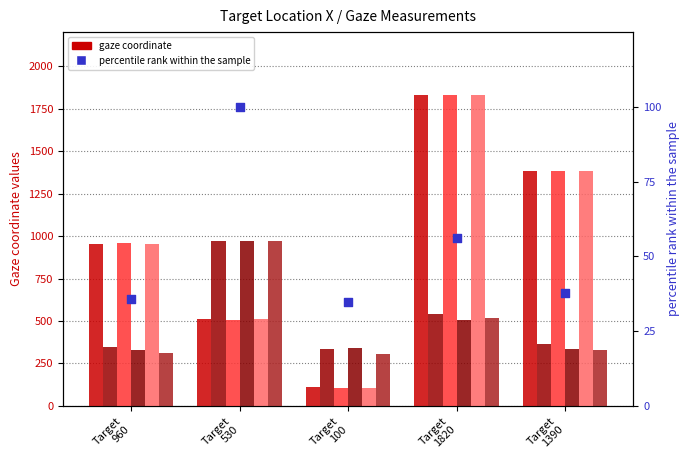

At which category is the sum across all series the highest?

Target 1820